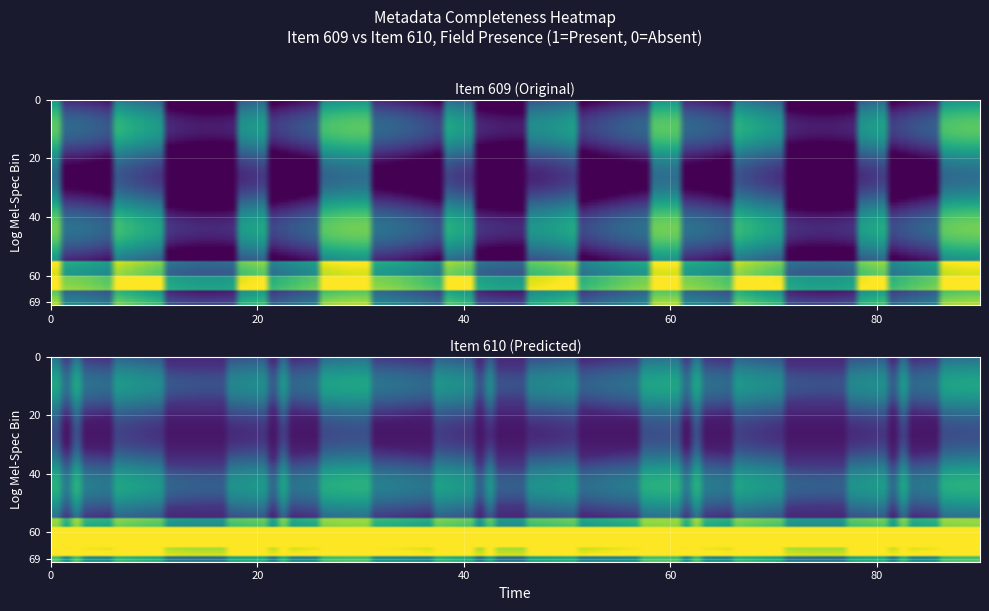

Rank the series by their average value, from lowest to highest.

Item 609, Item 610